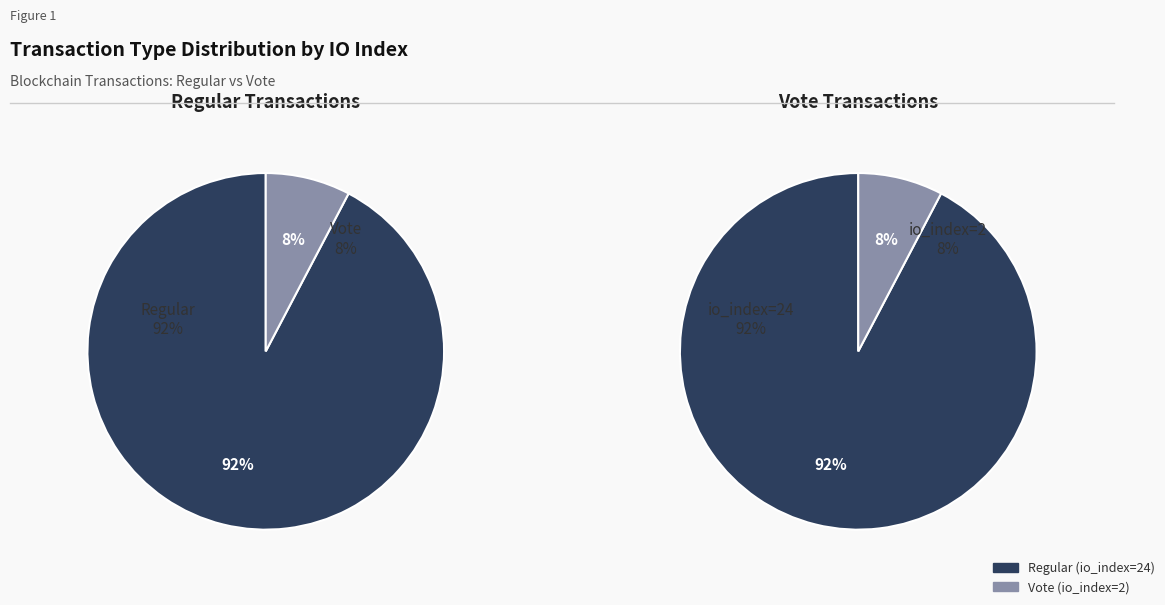

Combined, do Regular (io_index=24) and Vote (io_index=2) account for over 50%?

Yes